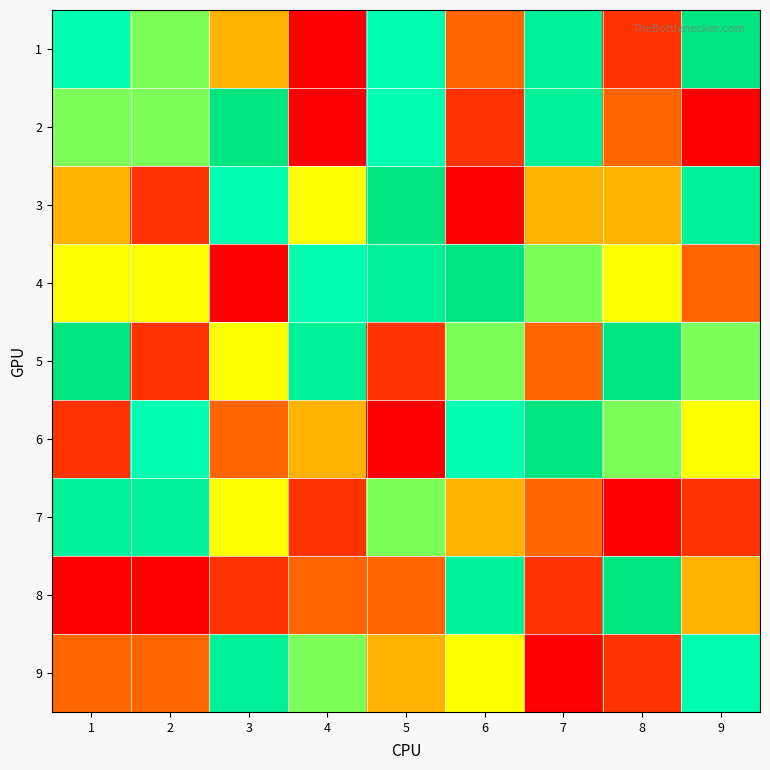

Reading left to right, extract all data points from this chart.

1: 1=7	2=6	3=4	4=1	5=7	6=3	7=8	8=2	9=9
2: 1=6	2=6	3=9	4=1	5=7	6=2	7=8	8=3	9=1
3: 1=4	2=2	3=7	4=5	5=9	6=1	7=4	8=4	9=8
4: 1=5	2=5	3=1	4=7	5=8	6=9	7=6	8=5	9=3
5: 1=9	2=2	3=5	4=8	5=2	6=6	7=3	8=9	9=6
6: 1=2	2=7	3=3	4=4	5=1	6=7	7=9	8=6	9=5
7: 1=8	2=8	3=5	4=2	5=6	6=4	7=3	8=1	9=2
8: 1=1	2=1	3=2	4=3	5=3	6=8	7=2	8=9	9=4
9: 1=3	2=3	3=8	4=6	5=4	6=5	7=1	8=2	9=7